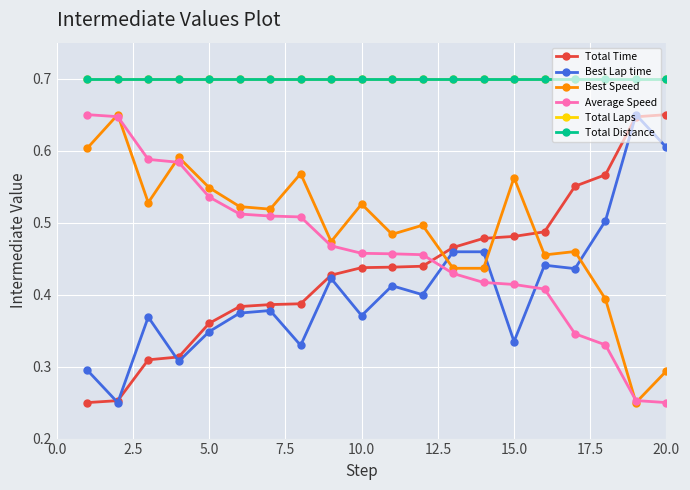

Is this an area chart (filled region under the line)?

No